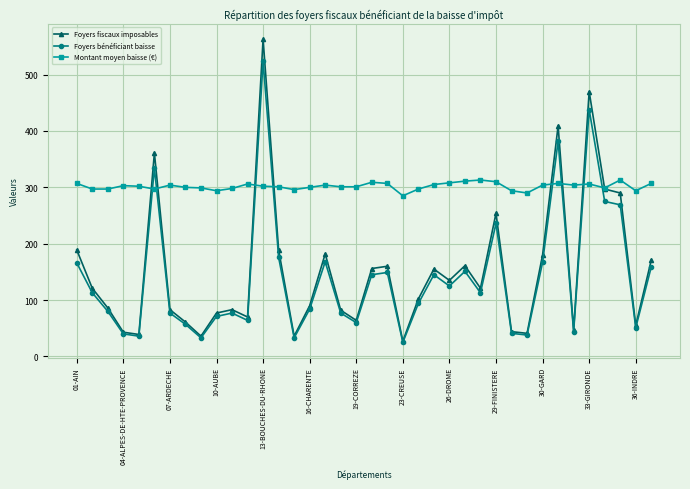

Is this an area chart (filled region under the line)?

No